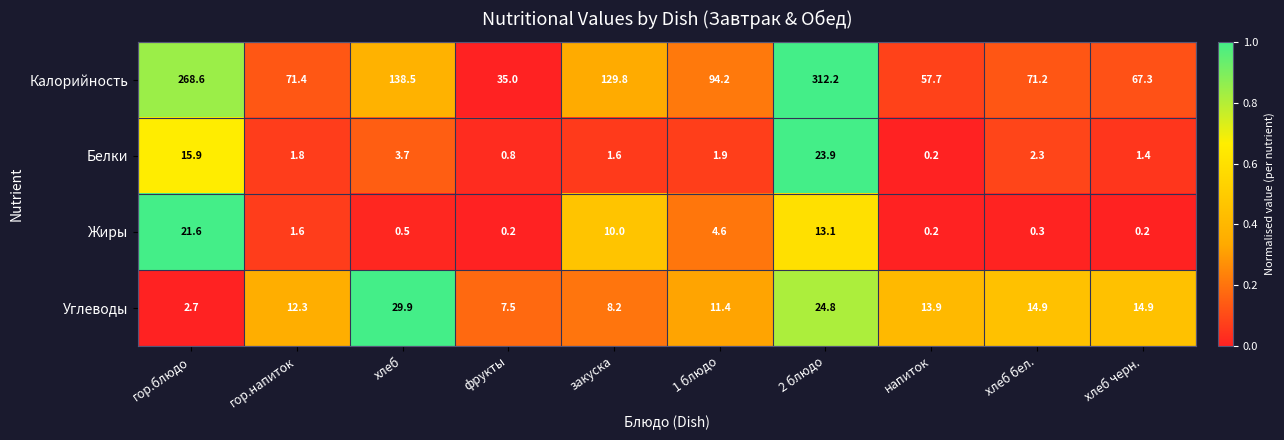

How many categories are shown in the chart?

10